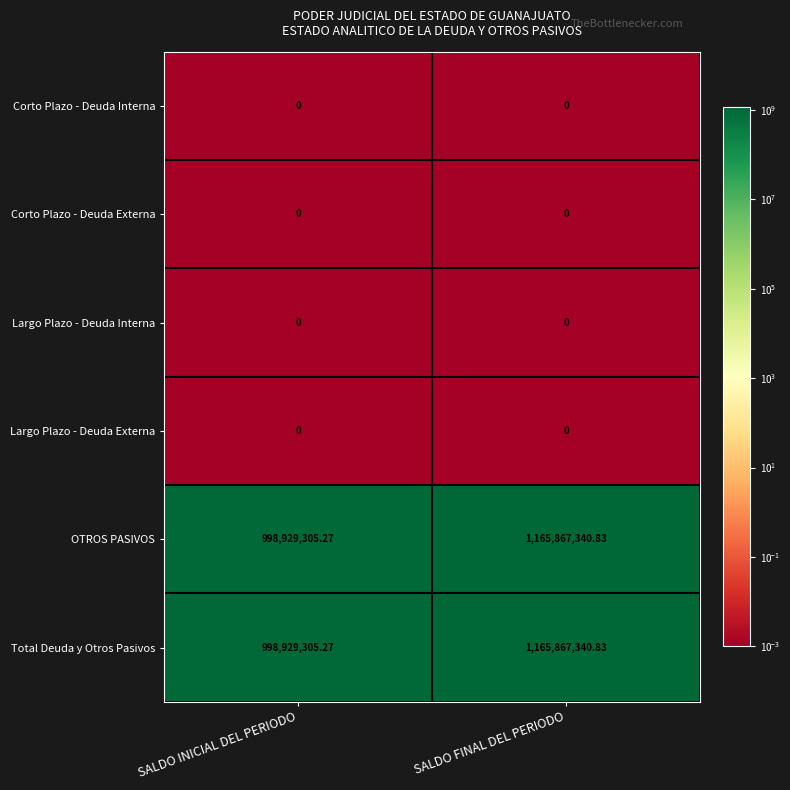

What is the total value across all series at SALDO FINAL DEL PERIODO?

2331734681.7